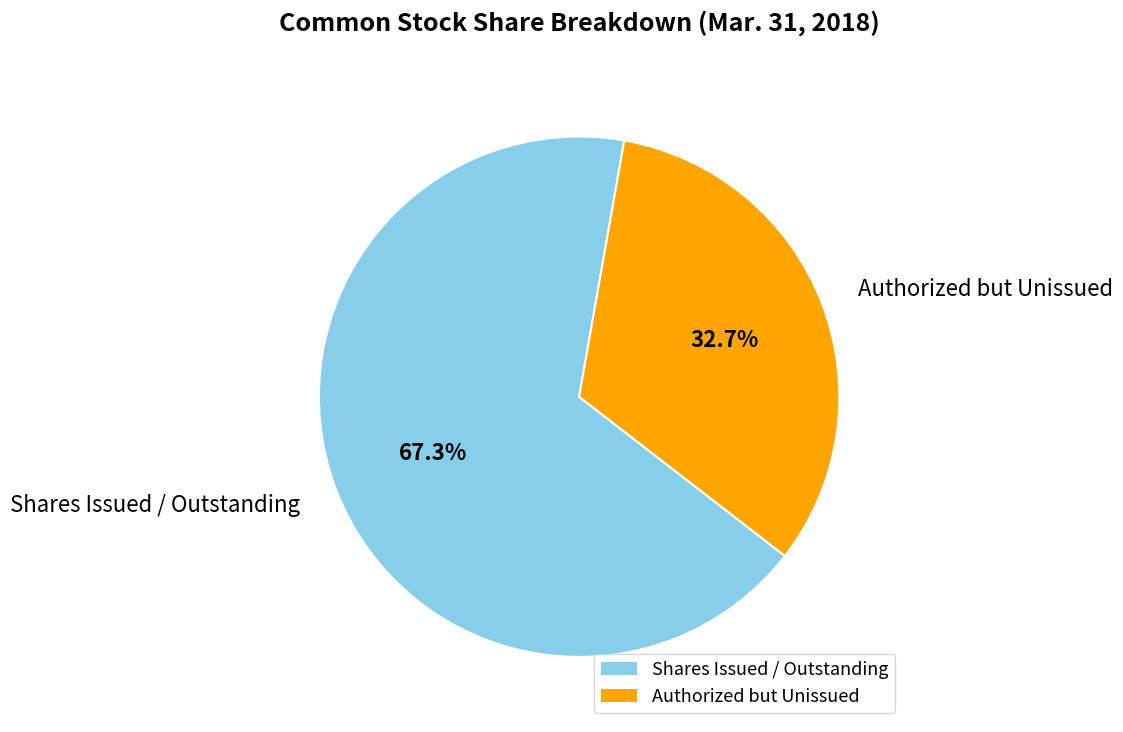

Which has a higher value, Authorized but Unissued or Shares Issued / Outstanding?

Shares Issued / Outstanding